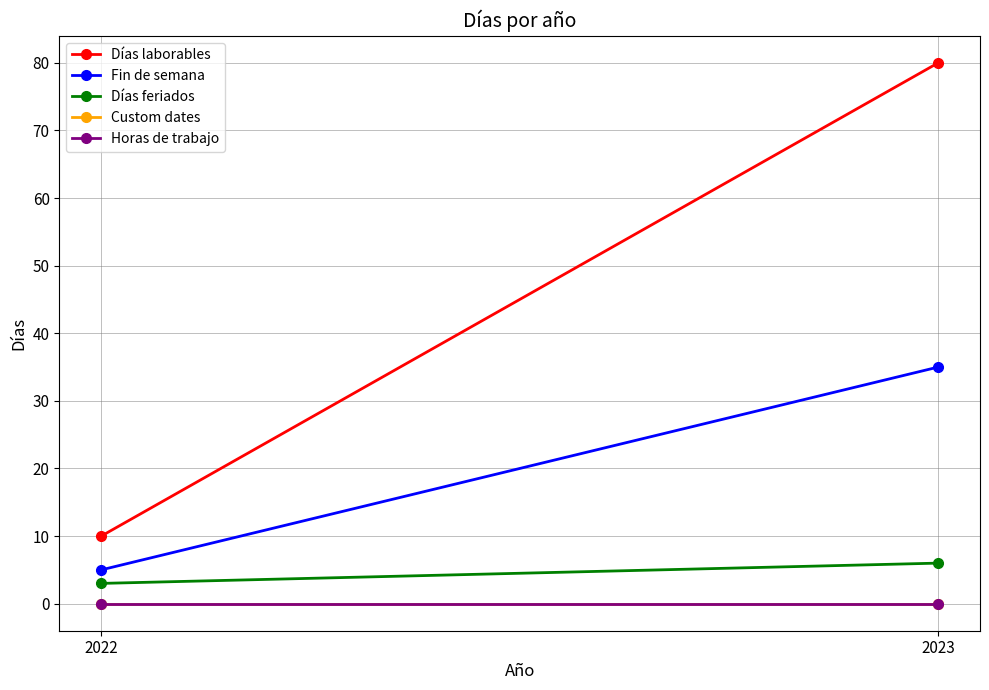

What is the sum of the Días laborables values at 2023 and 2022?

90